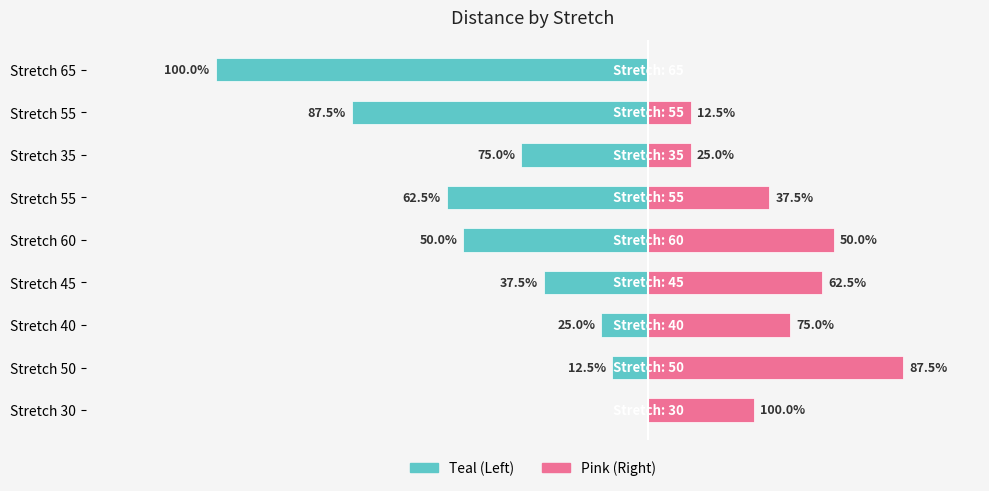

How many categories are shown in the chart?

9